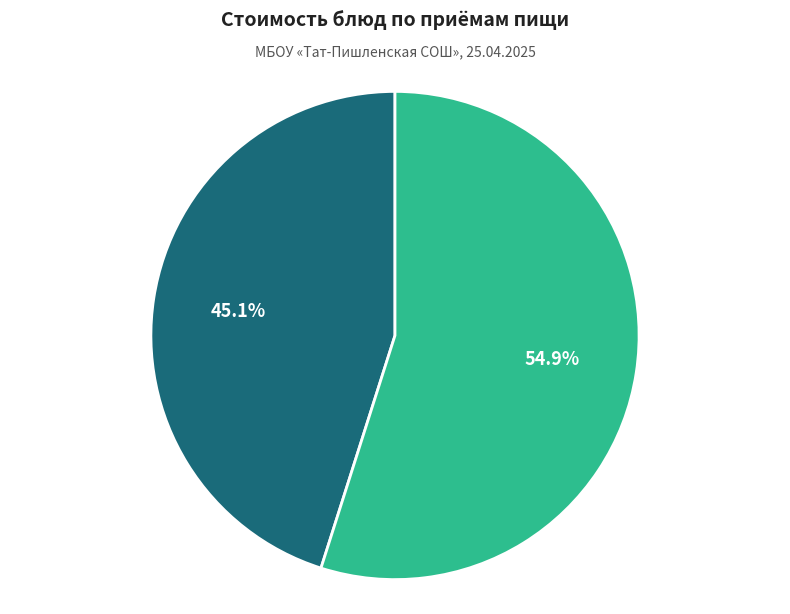

How many slices are in this pie chart?

2